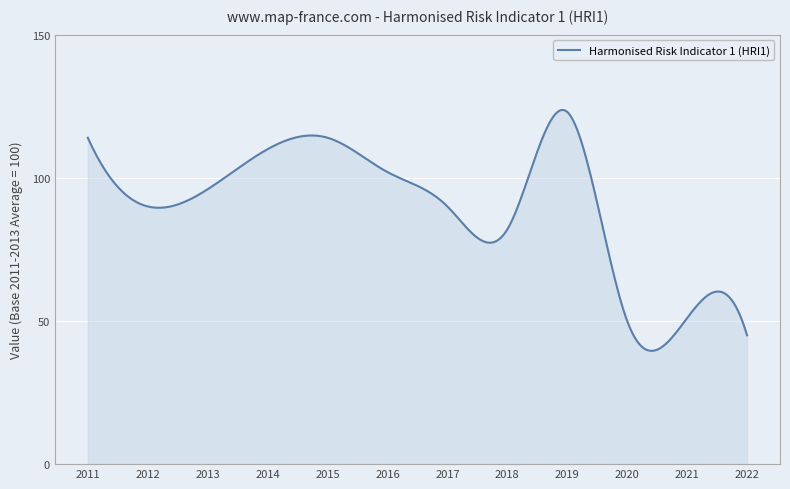

What is the difference between the maximum and minimum values?

84.1